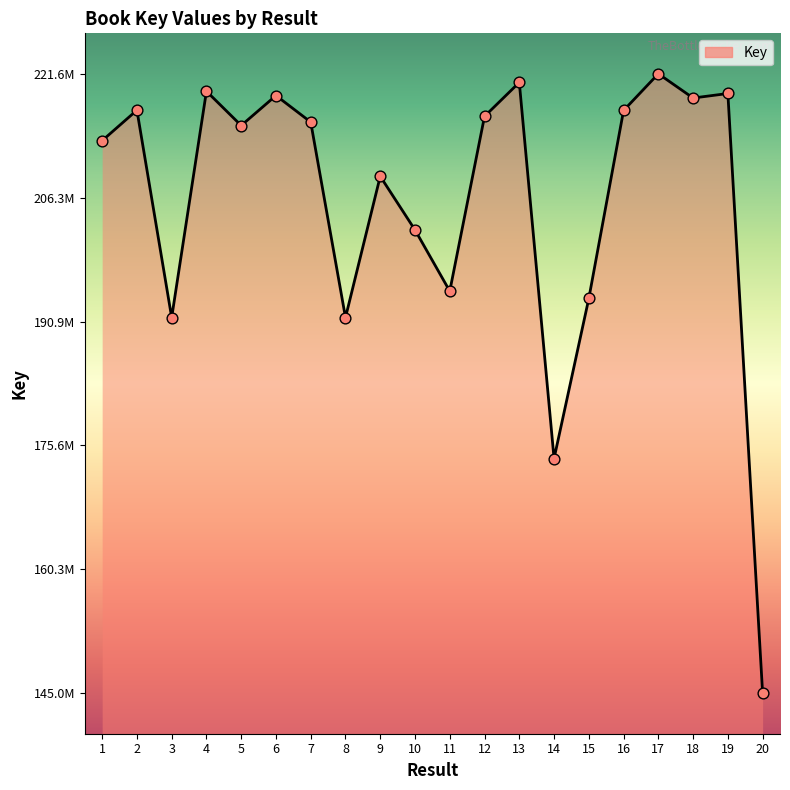

Which has a higher value, 15 or 17?

17